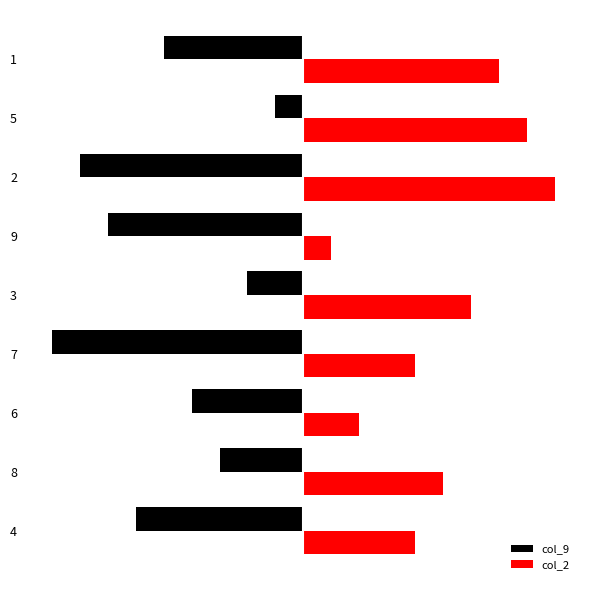

What are all the series names shown in the legend?

col_9, col_2